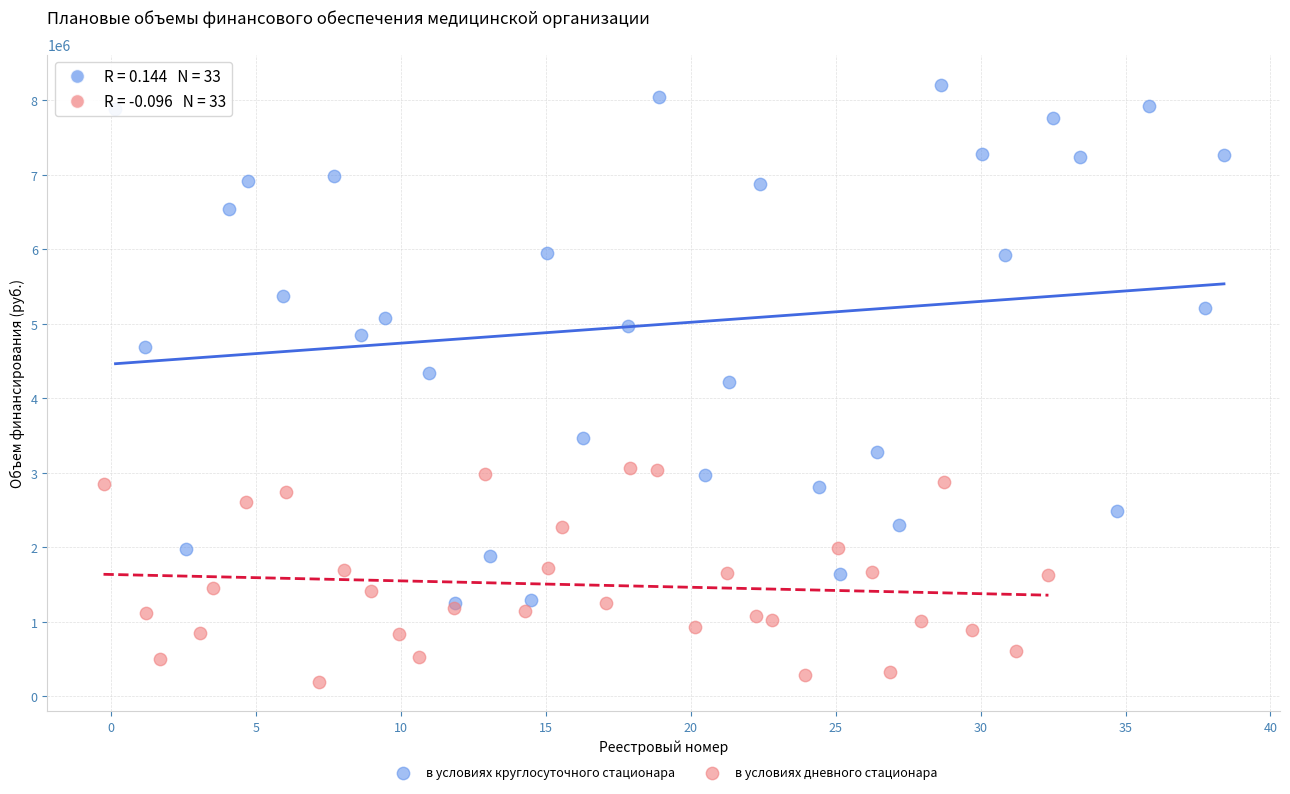

What are all the series names shown in the legend?

в условиях круглосуточного стационара, в условиях дневного стационара